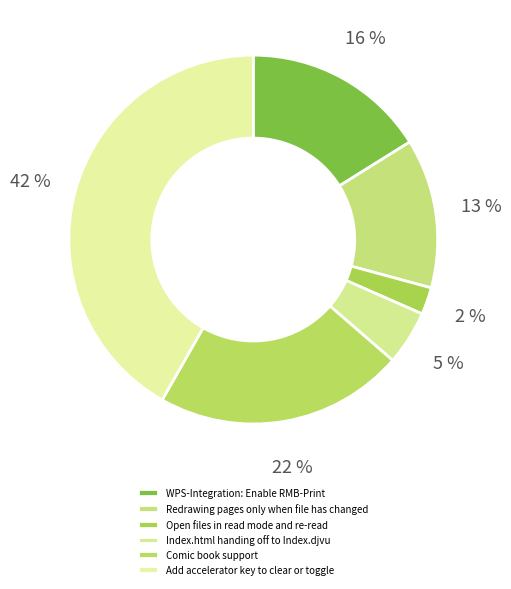

To the nearest percent, what is the combined percentage of Redrawing pages only when file has changed and Open files in read mode and re-read?

15%